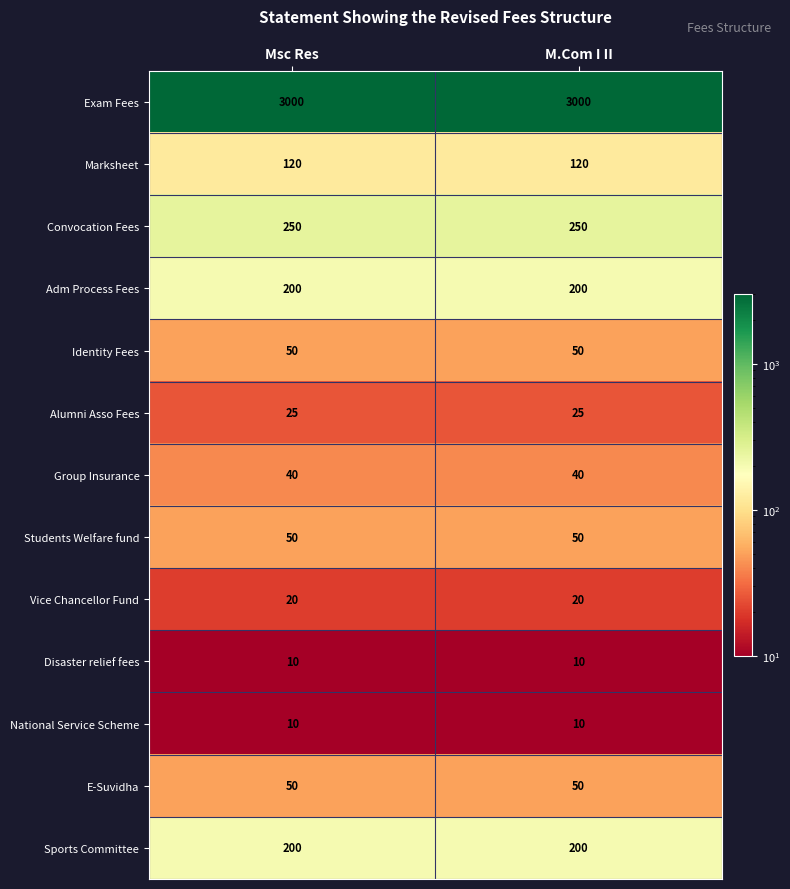

What is the maximum value shown in the chart?

3000